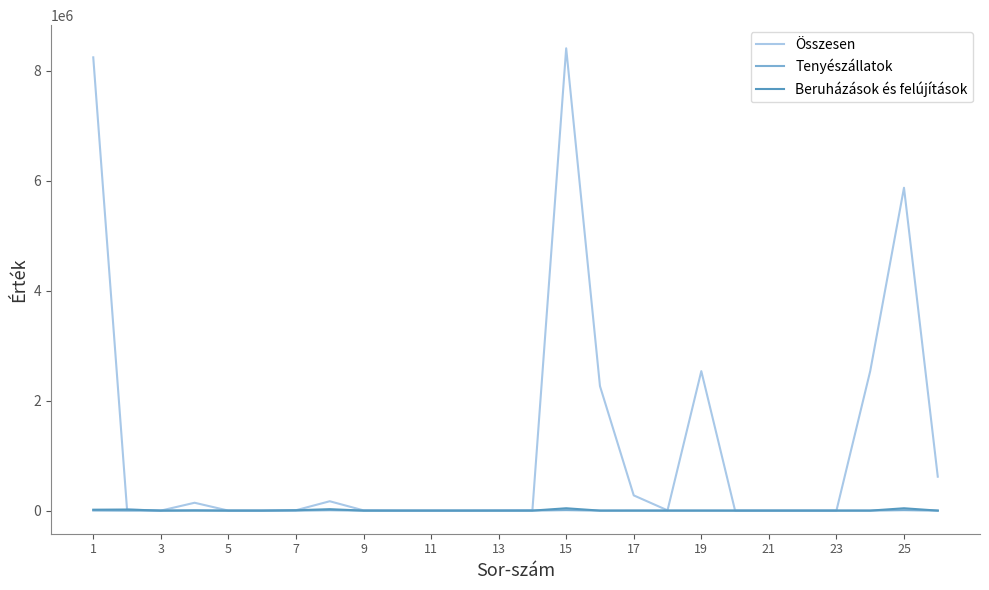

Which series has the largest total across all categories?

Összesen